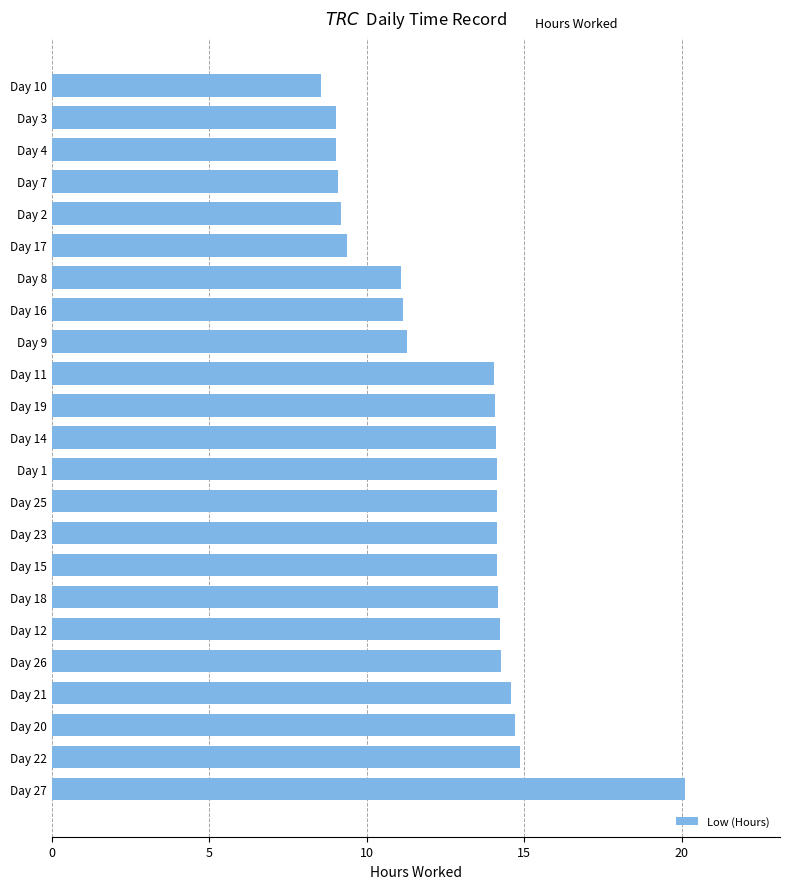

What is the sum of all values?

293.6